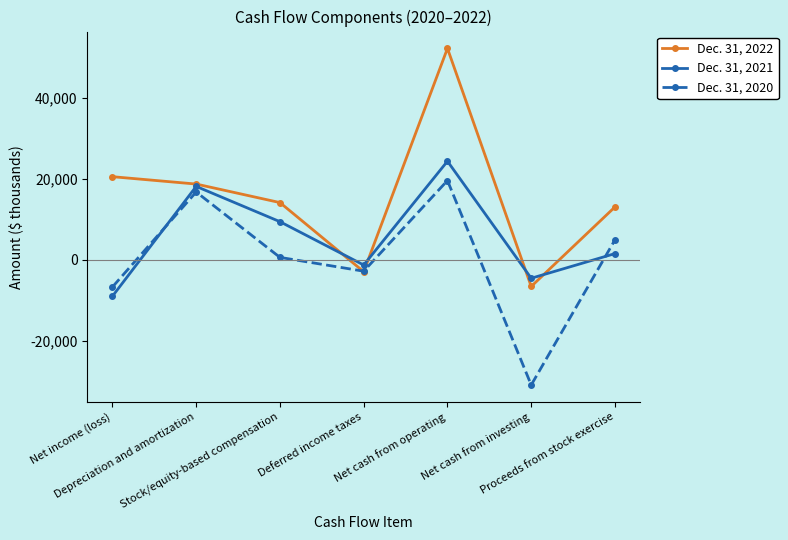

The Dec. 31, 2022 series shows 5742 at Net income (loss). True or false?

False